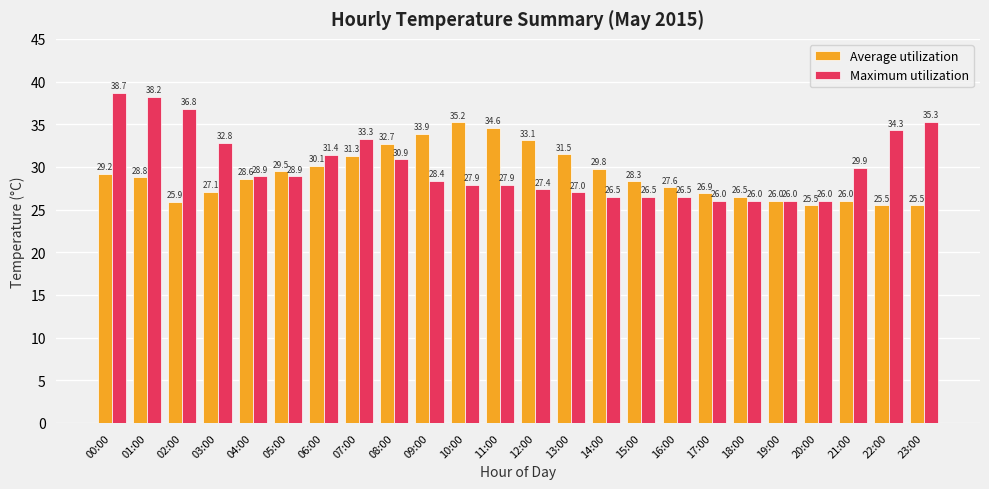

What is the smallest value displayed?

25.5